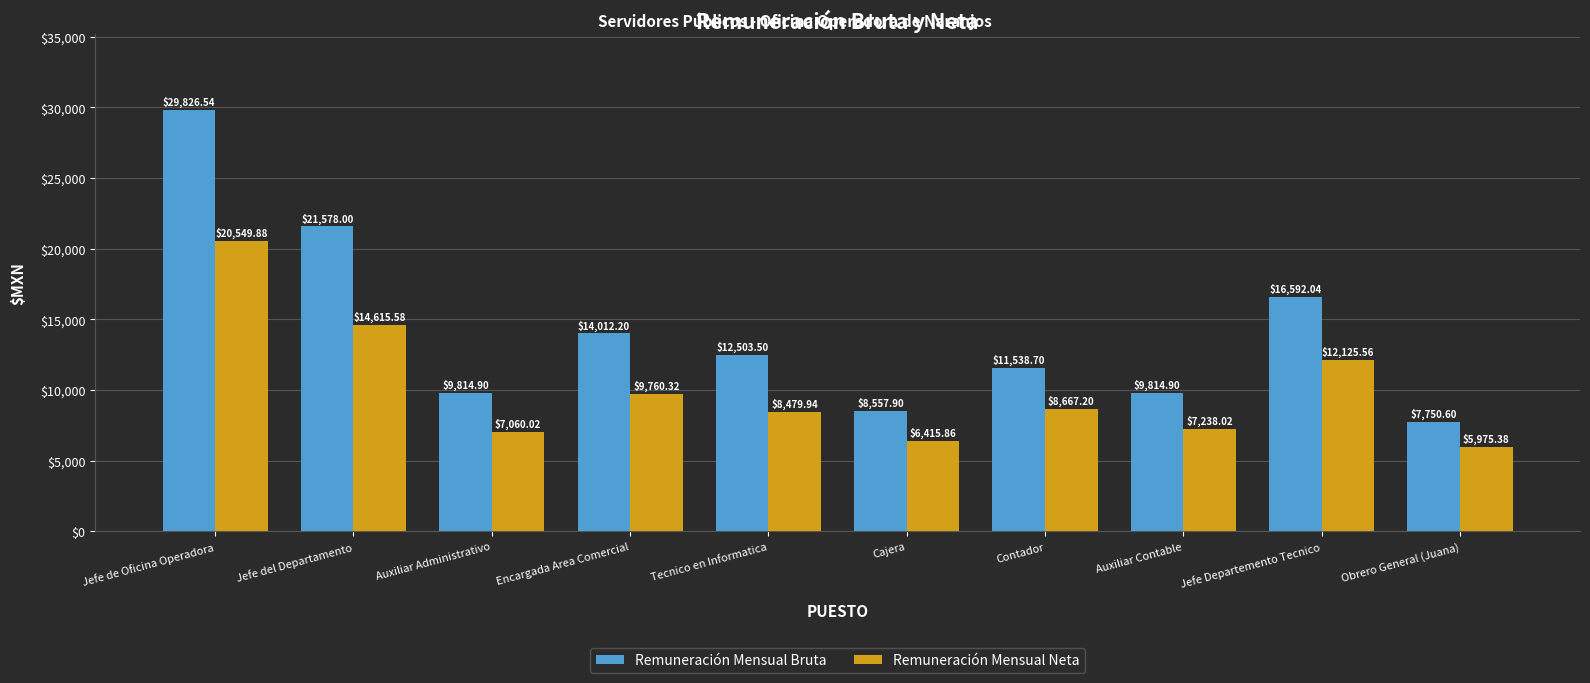

Reading left to right, transcribe all the data shown in this chart.

Remuneración Mensual Bruta: 29826.5	21578.0	9814.9	14012.2	12503.5	8557.9	11538.7	9814.9	16592.0	7750.6
Remuneración Mensual Neta: 20549.9	14615.6	7060.0	9760.3	8479.9	6415.9	8667.2	7238.0	12125.6	5975.4